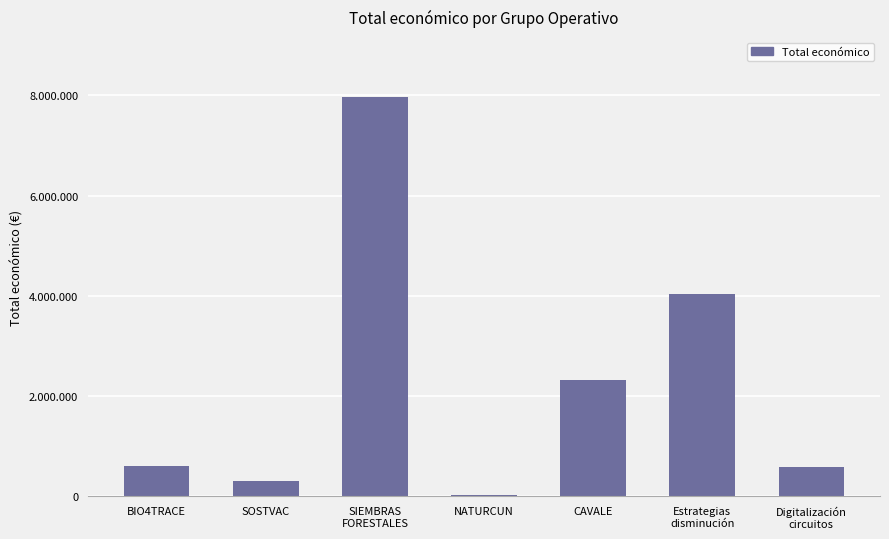

What is the value of the 4th bar from the left?

19478